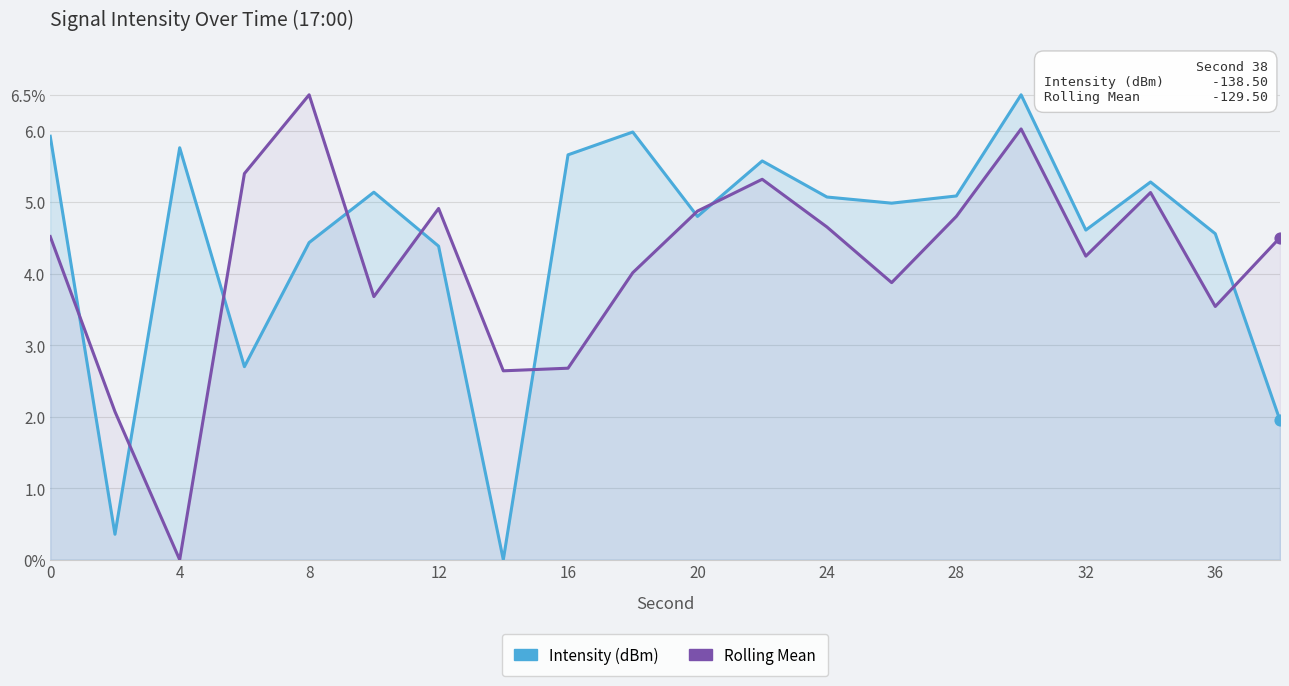

What are all the series names shown in the legend?

Intensity (dBm), Rolling Mean